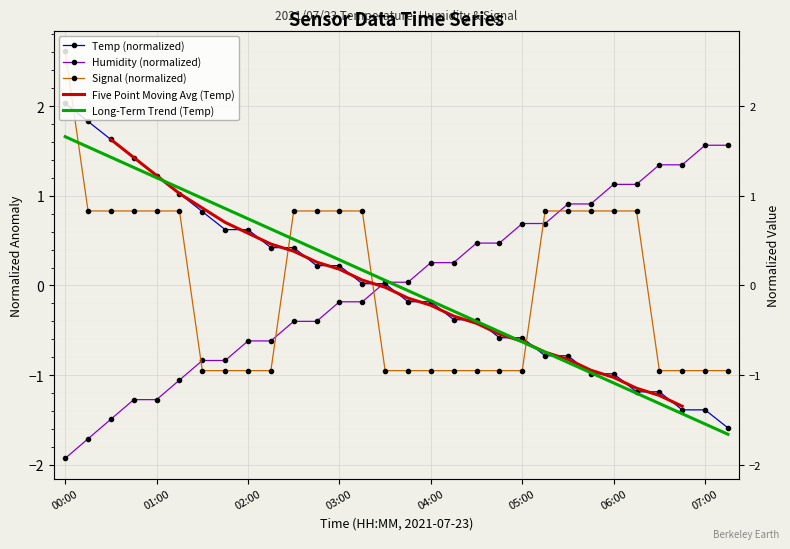

What is the value of the Temp point at the 6th from the left?

1.0